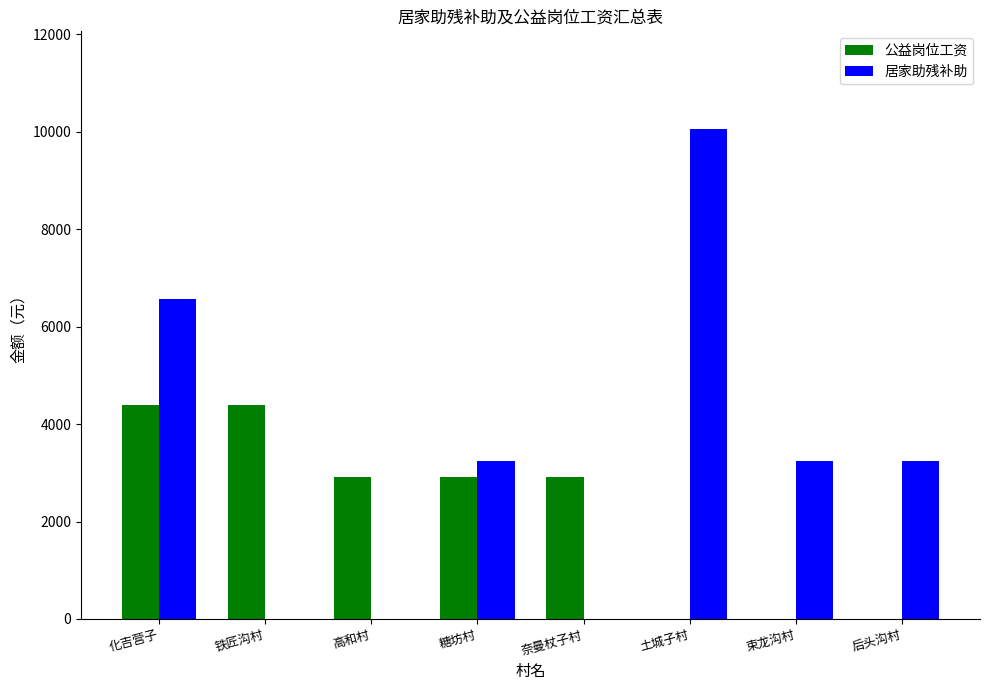

What is the maximum value for 公益岗位工资?

4380